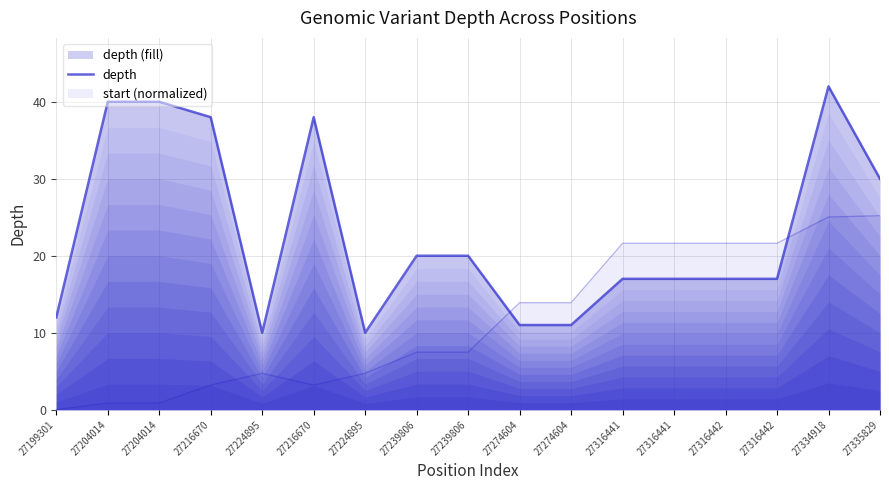

Where is the data nearest to the value 26?

27335829